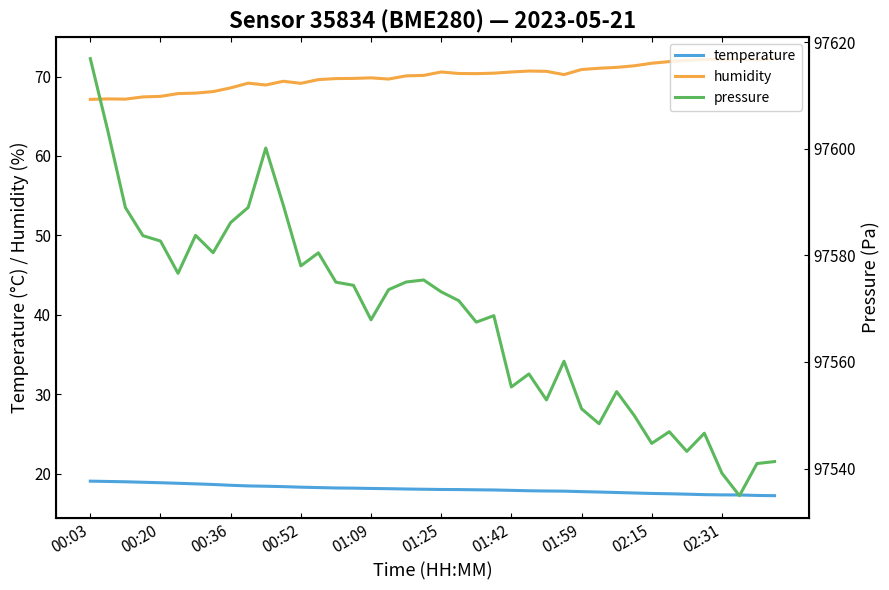

Rank the series by their maximum value, from lowest to highest.

temperature, humidity, pressure